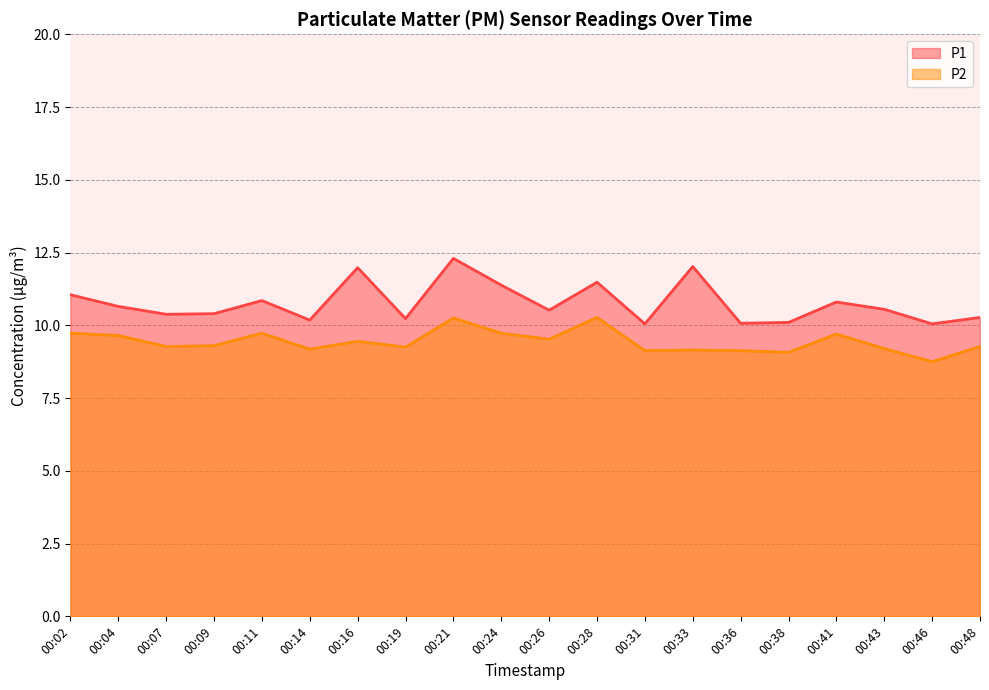

How many interior local valleys does the P1 series have?

7